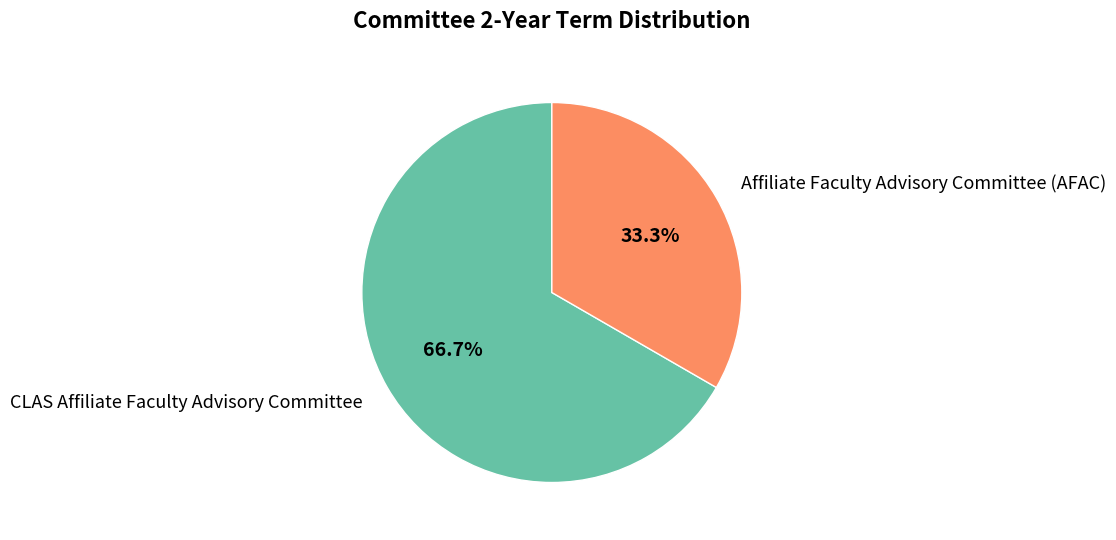

How many slices are in this pie chart?

2